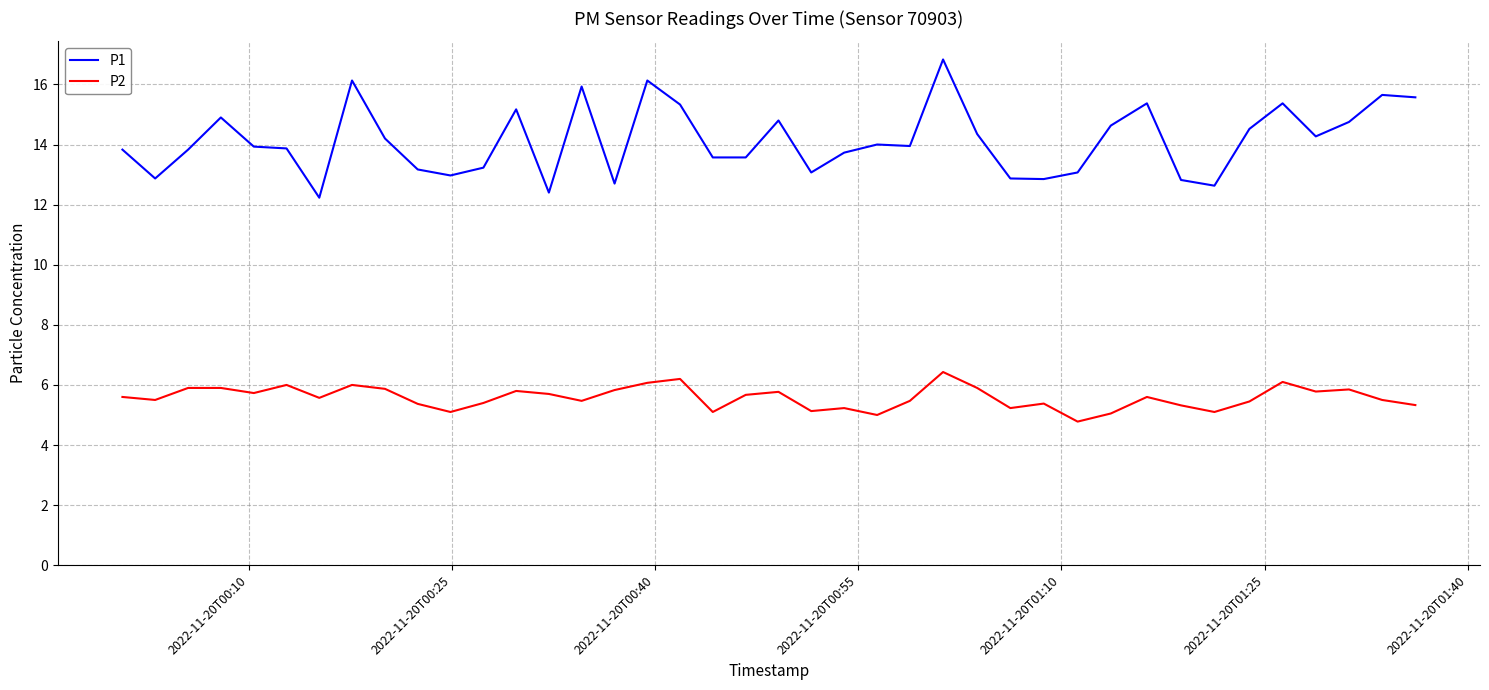

Rank the series by their maximum value, from lowest to highest.

P2, P1